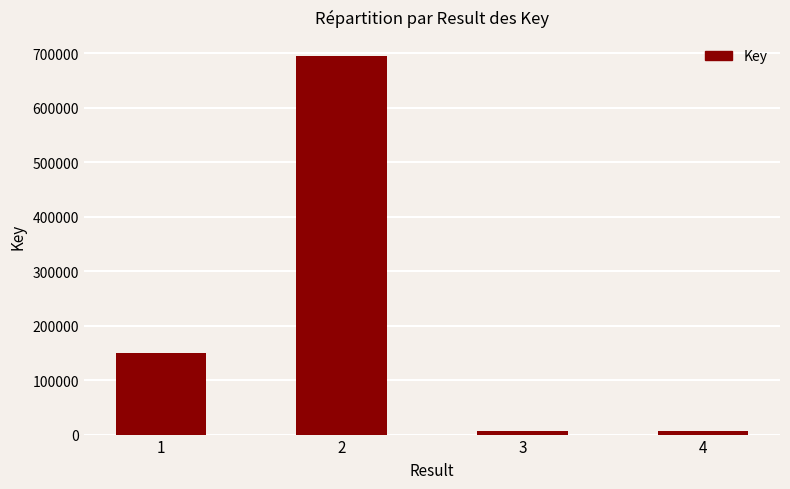

What is the maximum value shown in the chart?

694924